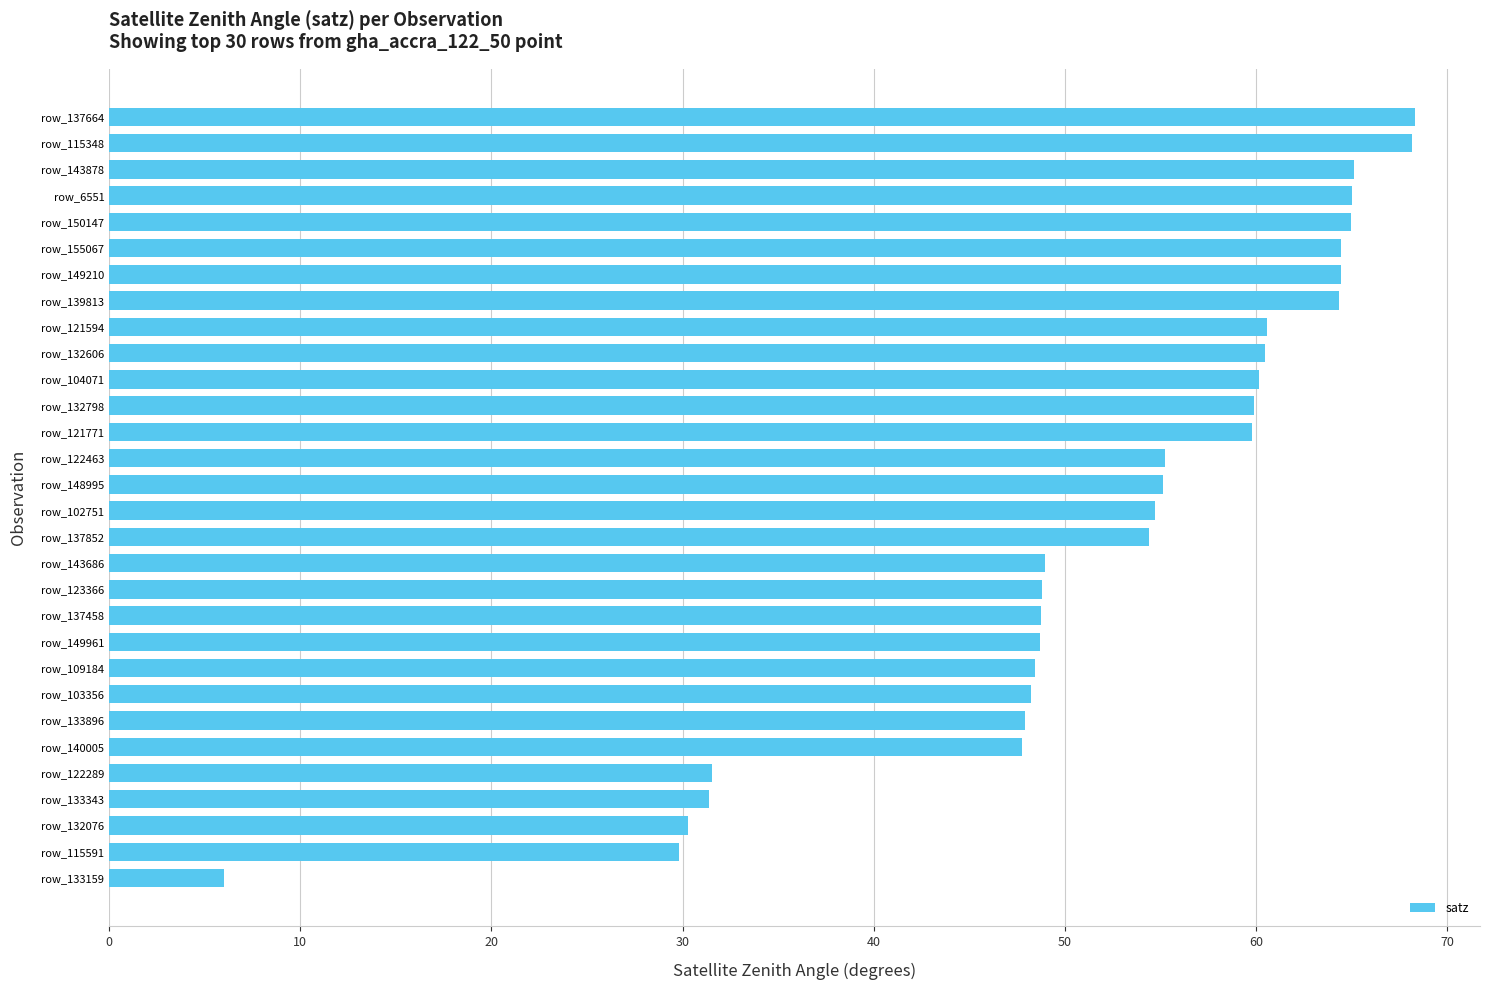

What is the smallest value displayed?

6.0